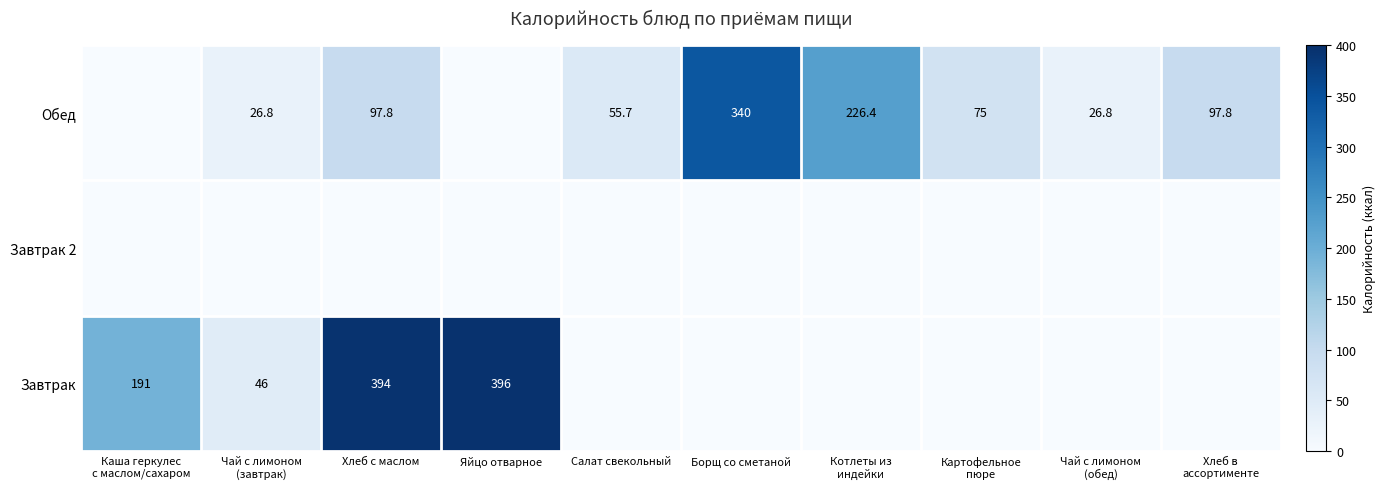

The Завтрак series shows 228.5 at Яйцо отварное. True or false?

False